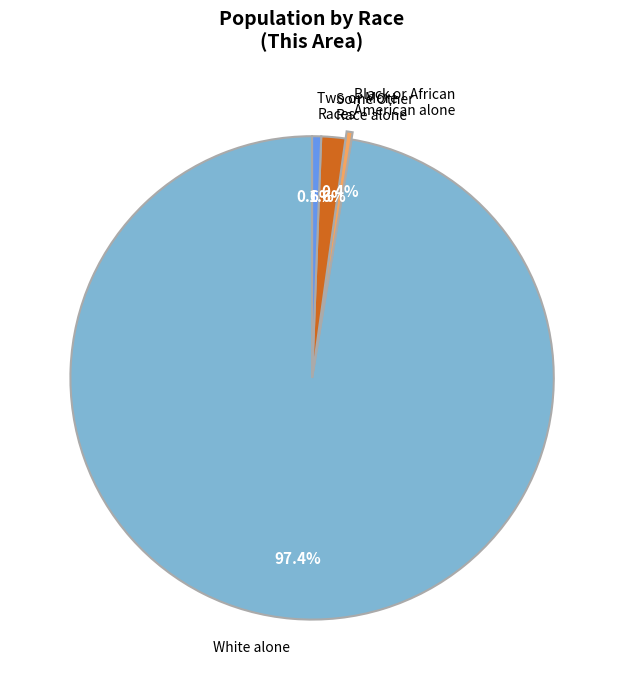

Between White alone and Some Other Race alone, which is larger?

White alone